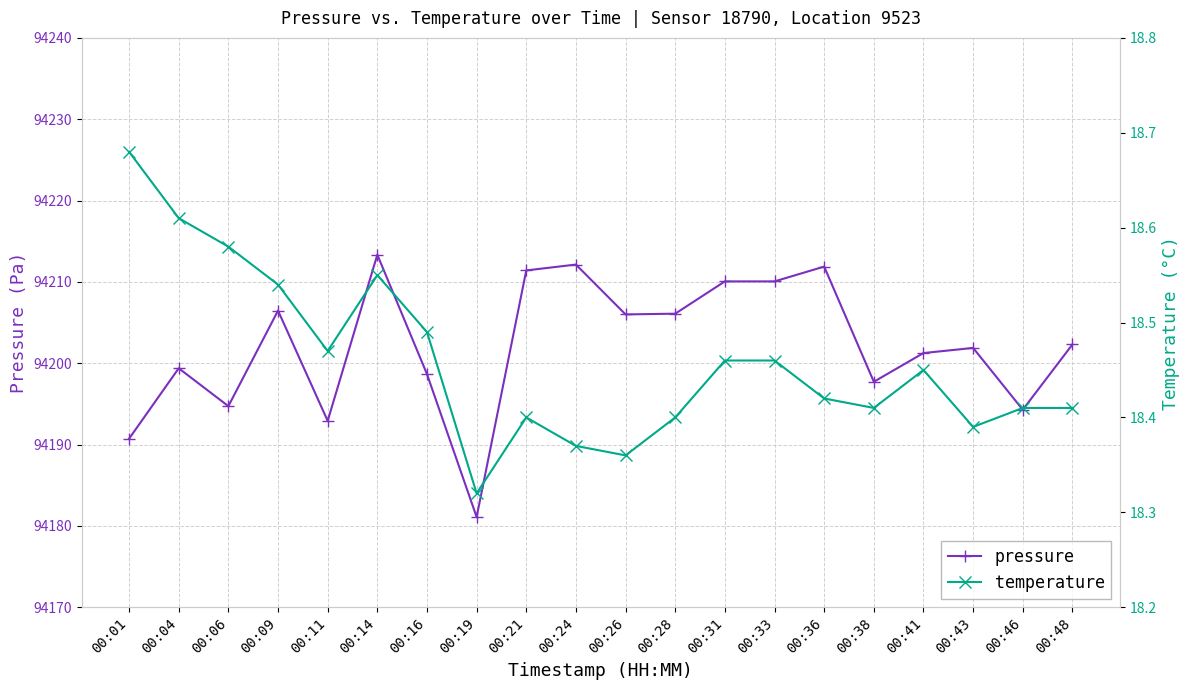

Is the value of temperature at 00:48 greater than the value of pressure at 00:04?

No